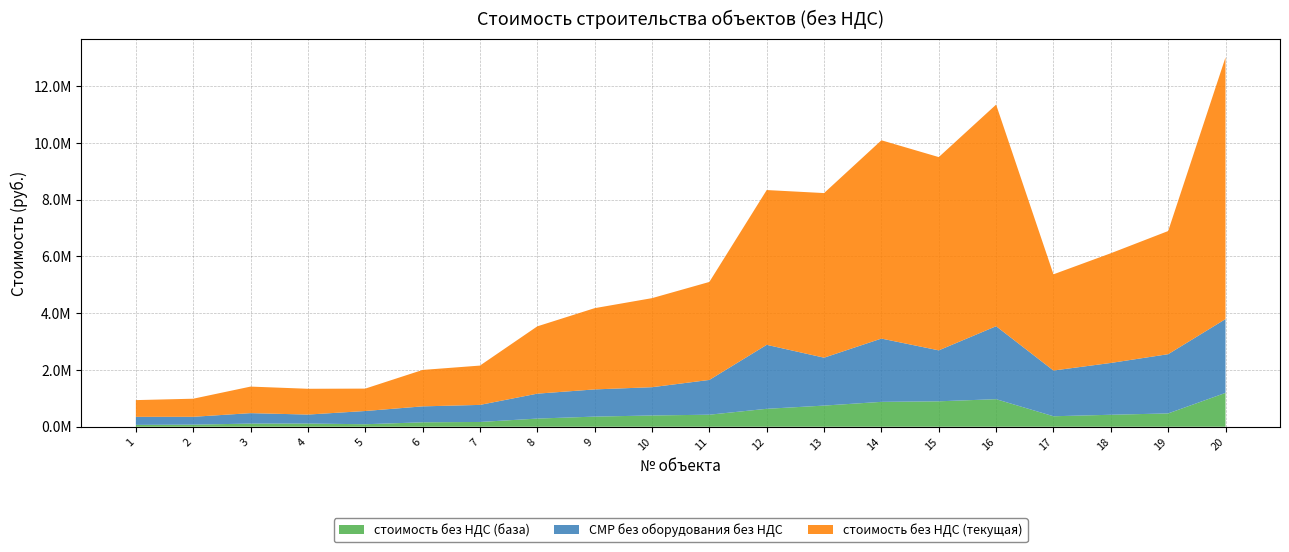

Reading left to right, list all the values displayed in this chart.

стоимость без НДС (база): 1=65218.9	2=73555.4	3=110774.9	4=112101.8	5=87943.7	6=156180.8	7=167864.2	8=287613.4	9=356714.7	10=396541.6	11=424013.5	12=631692.4	13=744897.0	14=876400.5	15=895963.8	16=970917.6	17=369272.4	18=421827.0	19=469462.7	20=1192492.8
СМР без оборудования без НДС: 1=283252.8	2=276250.4	3=368245.4	4=316642.1	5=466244.6	6=561361.0	7=601603.0	8=877931.5	9=958479.2	10=996449.5	11=1225029.6	12=2254033.4	13=1688176.5	14=2230050.3	15=1795313.3	16=2570893.5	17=1611380.5	18=1825859.2	19=2086740.9	20=2599857.5
стоимость без НДС (текущая): 1=589524.5	2=637565.9	3=935275.7	4=908830.1	5=789134.9	6=1283759.7	7=1384940.1	8=2371515.5	9=2862538.5	10=3137572.0	11=3452534.0	12=5453666.2	13=5799783.2	14=6986418.0	15=6809221.9	16=7807938.7	17=3389586.9	18=3865007.3	19=4339317.7	20=9222716.3